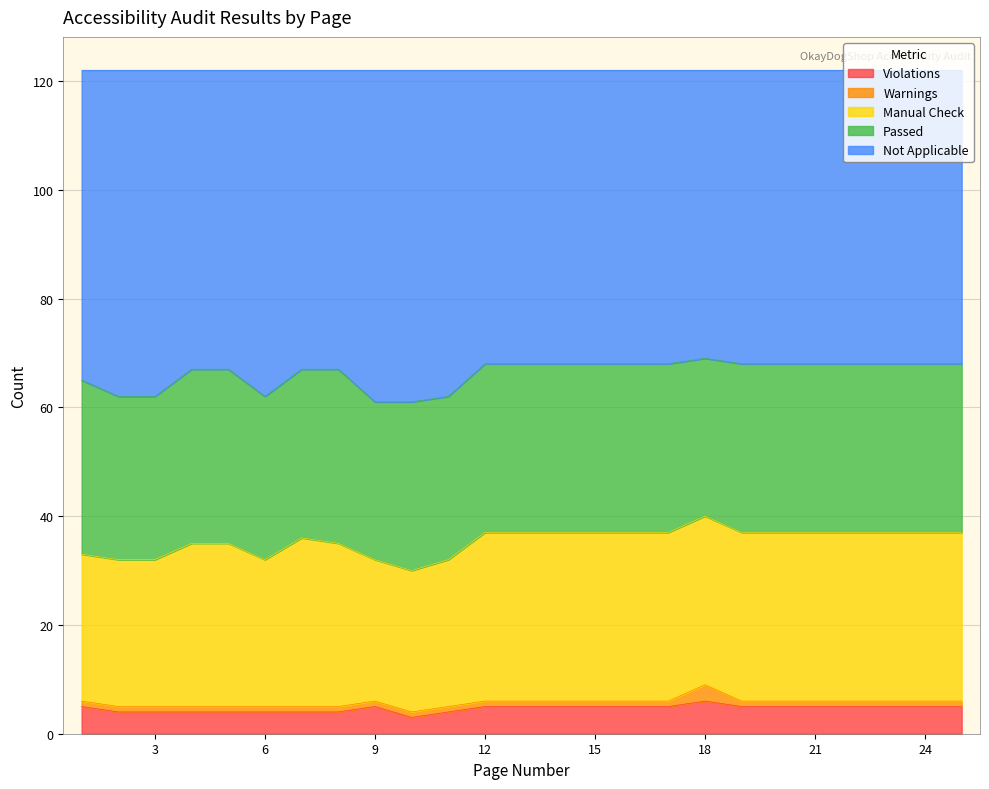

At which category does Passed reach its first local valley?

6